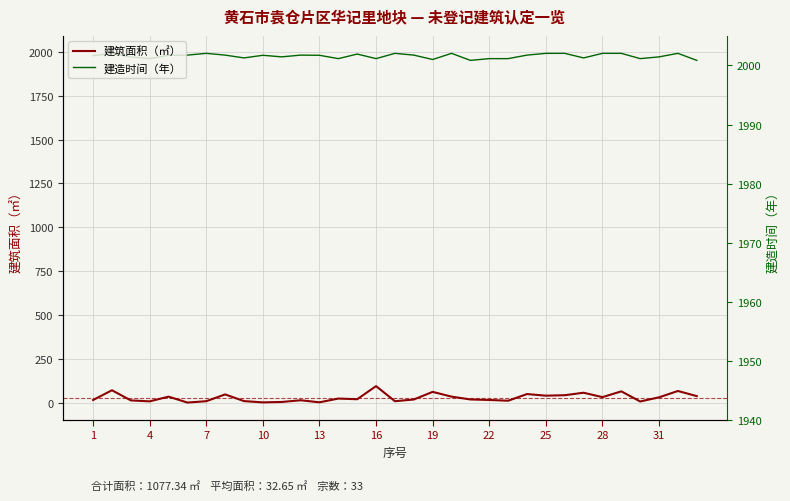

How many interior local valleys does the 建造时间（年） series have?

9